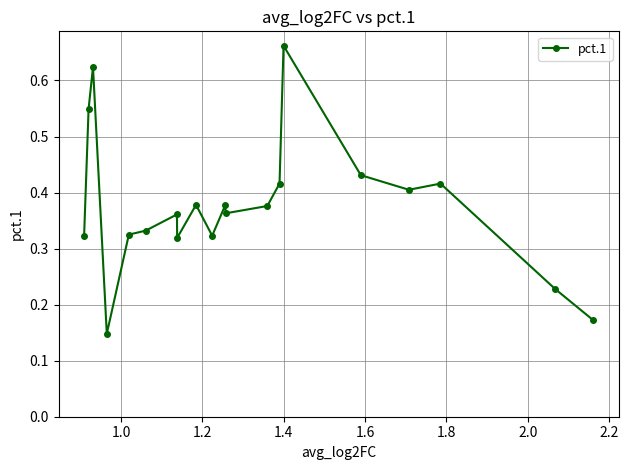

Count the values in the range 0 to 1.

20